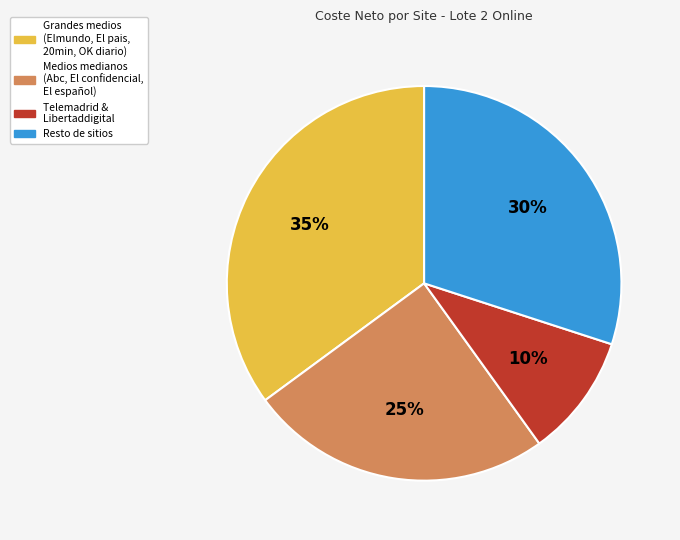

To the nearest percent, what is the difference between the largest and smallest slice percentages?

25%